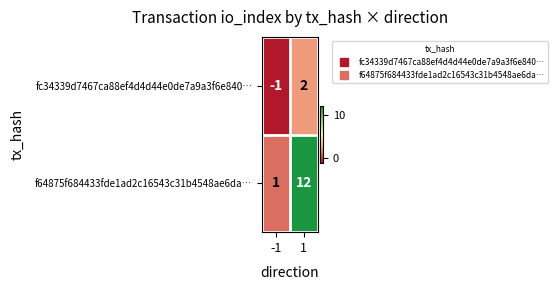

Which series has the largest total across all categories?

f64875f684433fde1ad2c16543c31b4548ae6da…